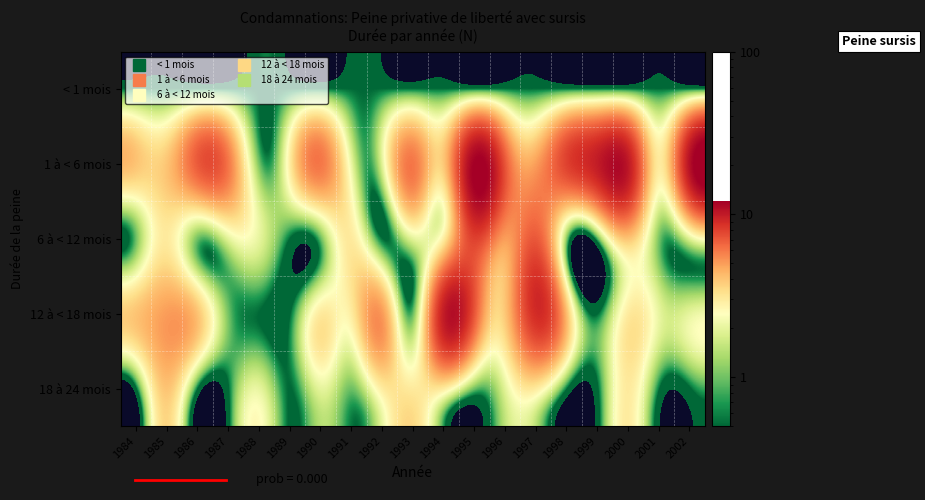

At how many categories does at least one series exceed 5?

12